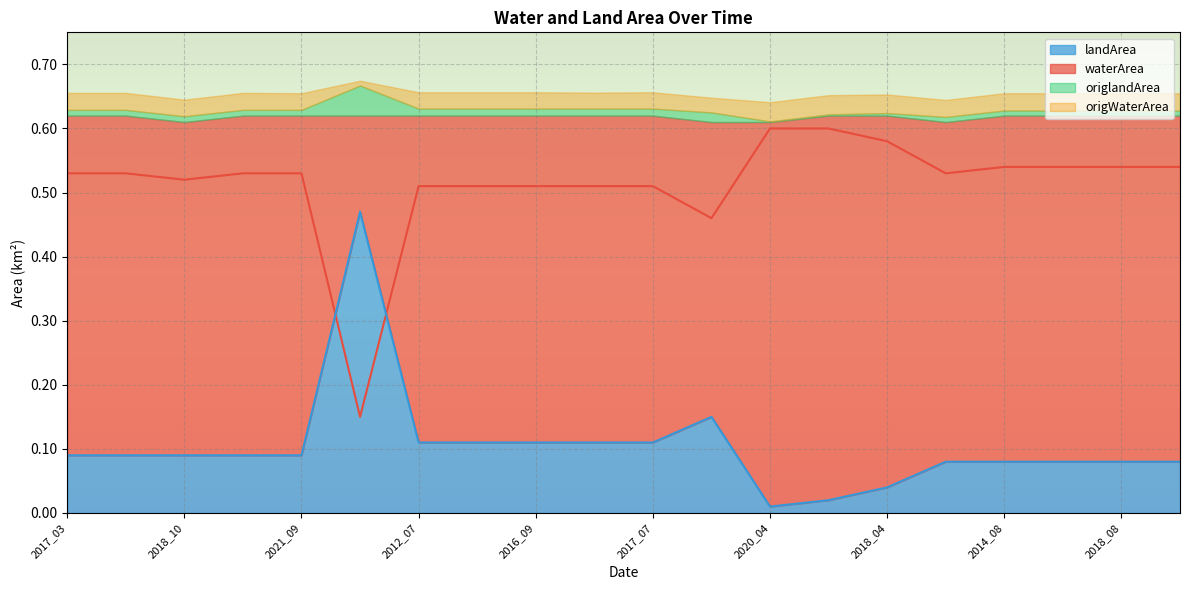

Reading left to right, extract all data points from this chart.

waterArea: 2017_03=0.5	2018_06=0.5	2018_10=0.5	2019_09=0.5	2021_09=0.5	2021_06=0.1	2012_07=0.5	2016_06=0.5	2016_09=0.5	2017_05=0.5	2017_07=0.5	2010_08=0.5	2020_04=0.6	2020_10=0.6	2018_04=0.6	2013_09=0.5	2014_08=0.5	2016_04=0.5	2018_08=0.5	2019_07=0.5
landArea: 2017_03=0.1	2018_06=0.1	2018_10=0.1	2019_09=0.1	2021_09=0.1	2021_06=0.5	2012_07=0.1	2016_06=0.1	2016_09=0.1	2017_05=0.1	2017_07=0.1	2010_08=0.1	2020_04=0.0	2020_10=0.0	2018_04=0.0	2013_09=0.1	2014_08=0.1	2016_04=0.1	2018_08=0.1	2019_07=0.1